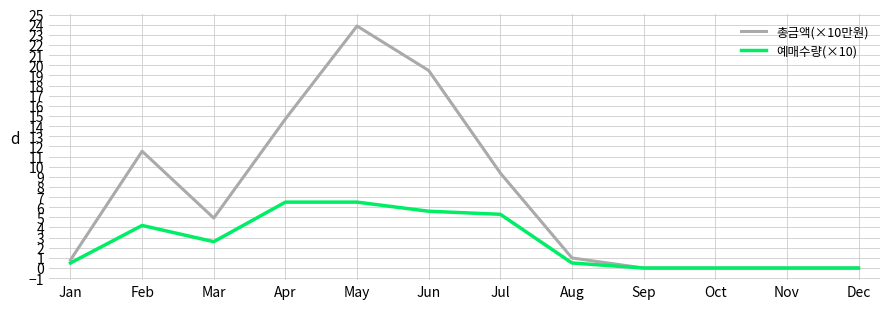

What is the total value across all series at Feb?

15.7